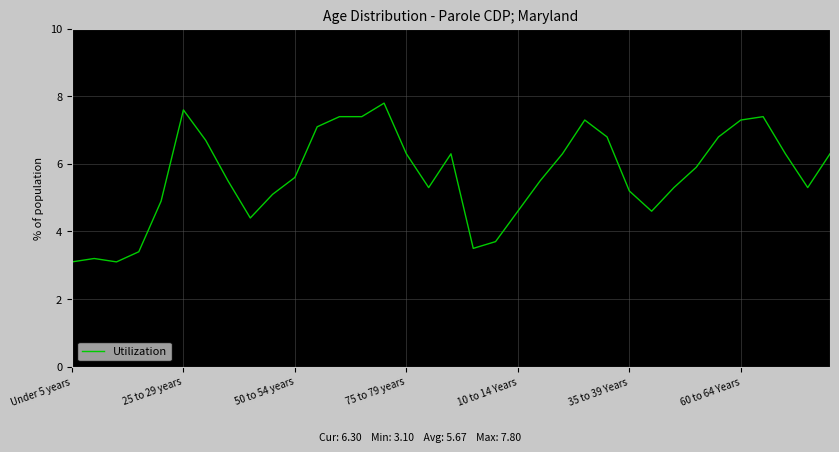

What is the minimum value shown in the chart?

3.1